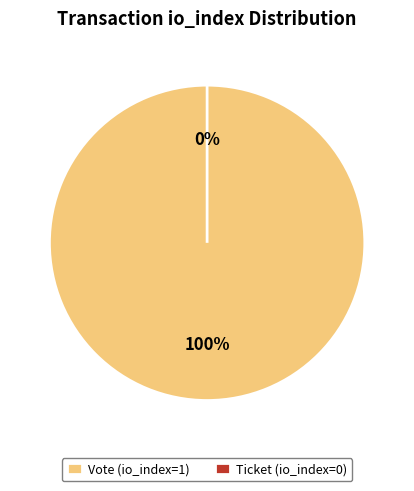

Does Vote (io_index=1) account for over 50% of the chart?

Yes